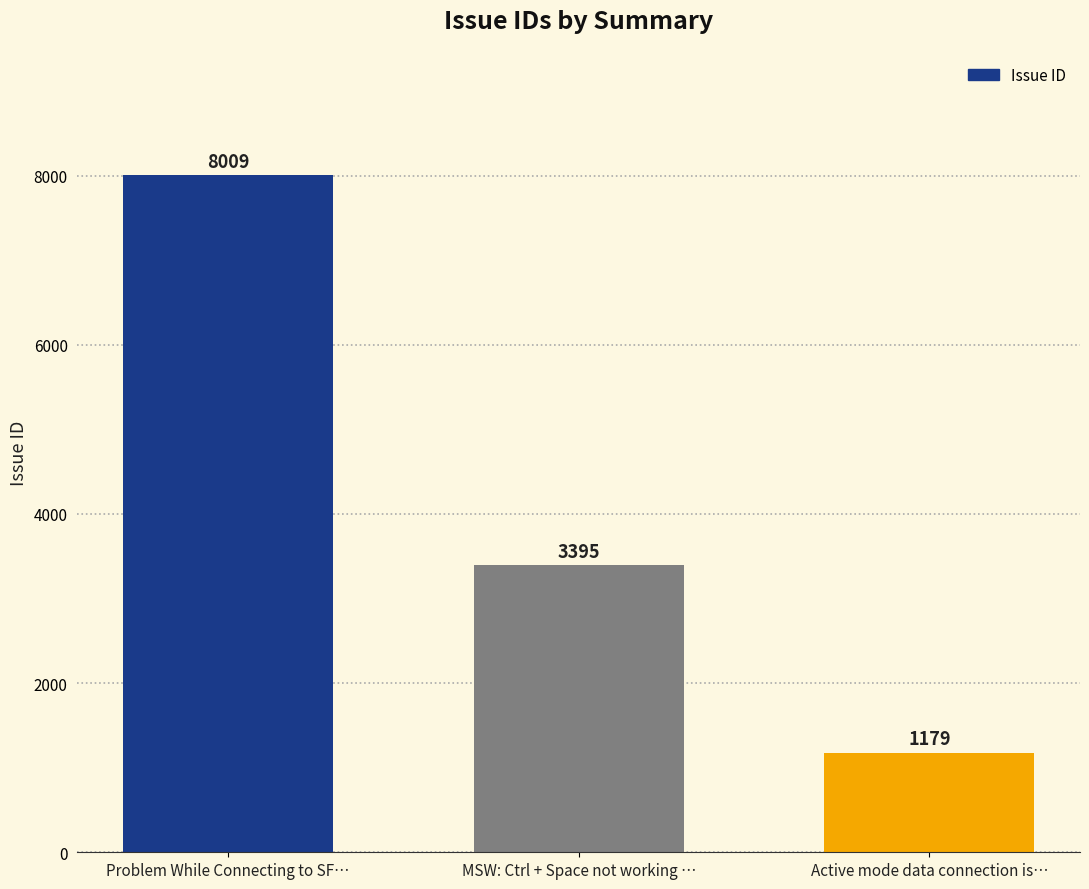

Which category has the lowest value across all series?

Active mode data connection is…